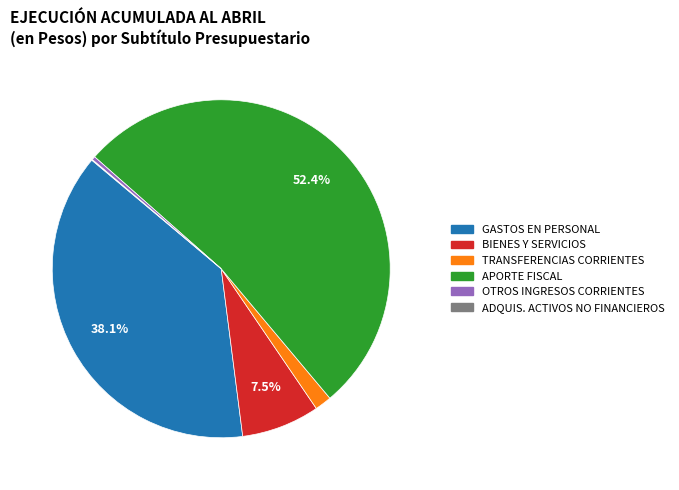

Is there any slice that represents more than half of the pie?

Yes